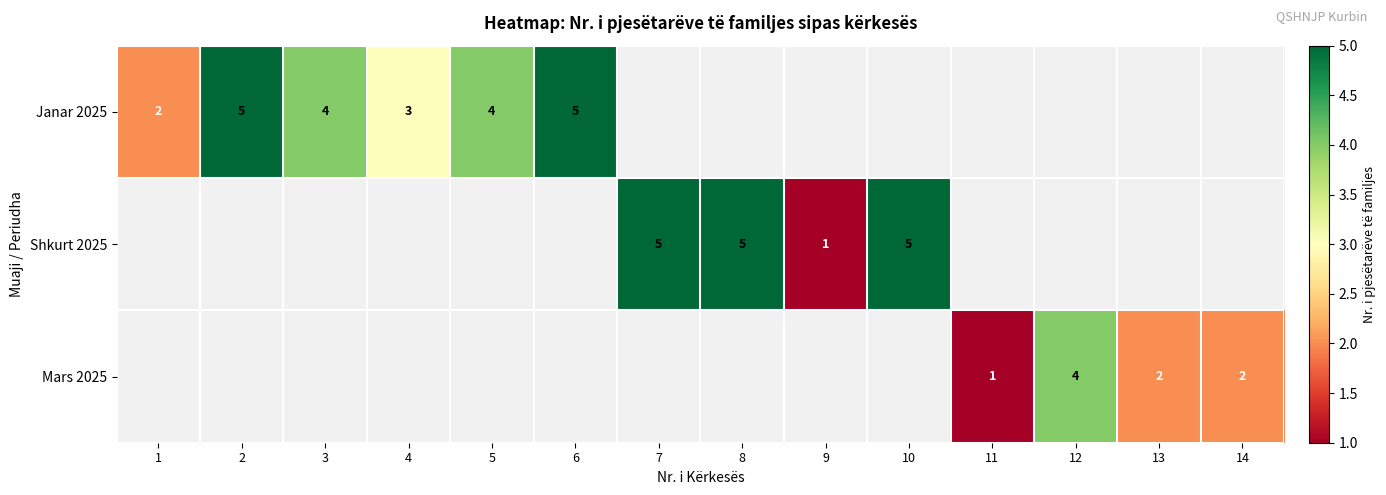

How many categories are shown in the chart?

14